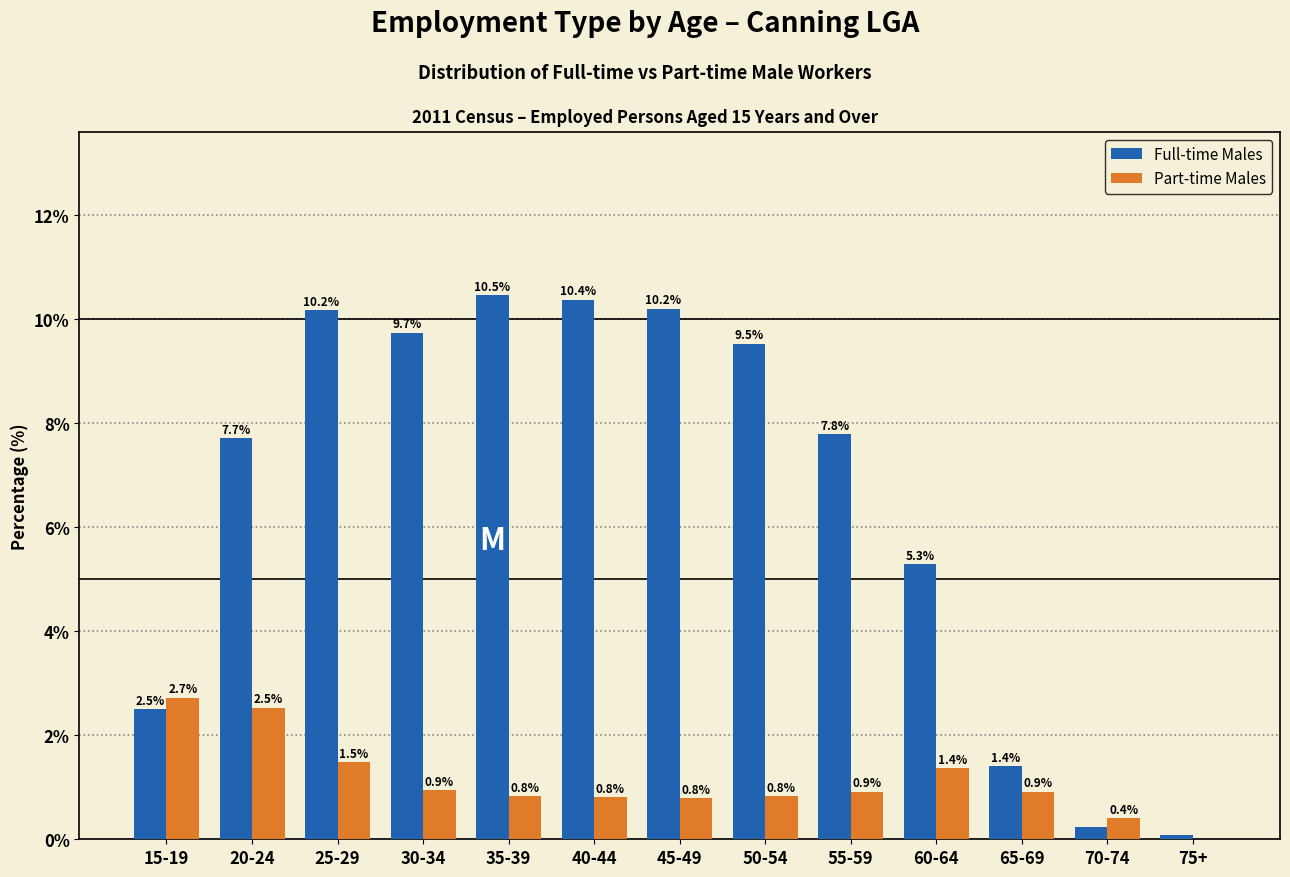

Which series changed the most between 70-74 and 75+?

Part-time Males